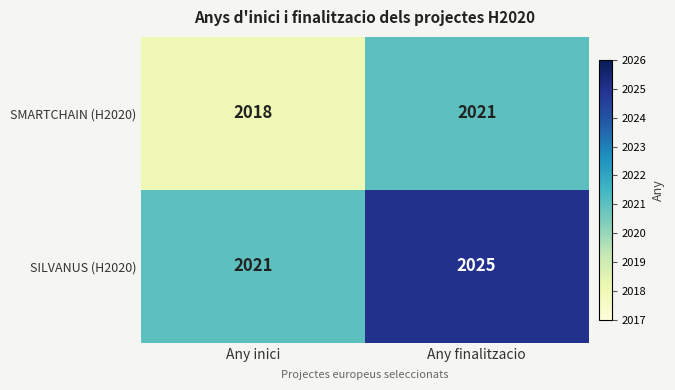

What is the lowest value of the SILVANUS (H2020) series?

2021